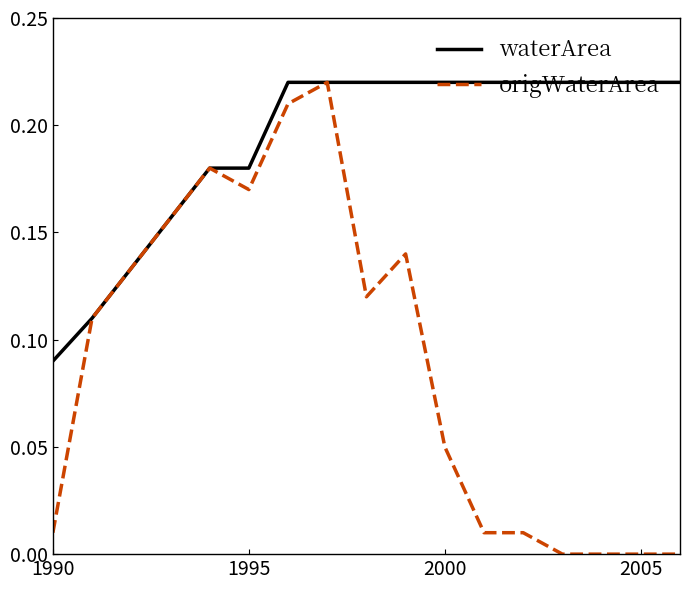

Which series has the largest total across all categories?

waterArea